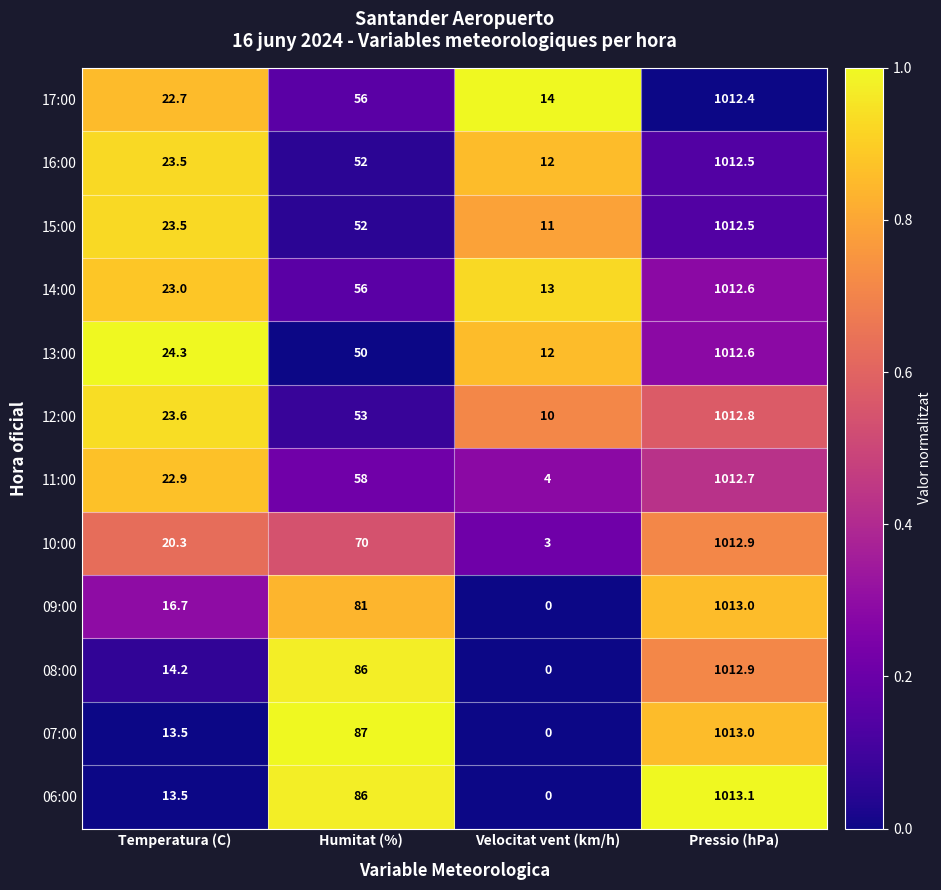

What is the difference between the 12:00 values at Velocitat vent (km/h) and Temperatura (C)?

13.6